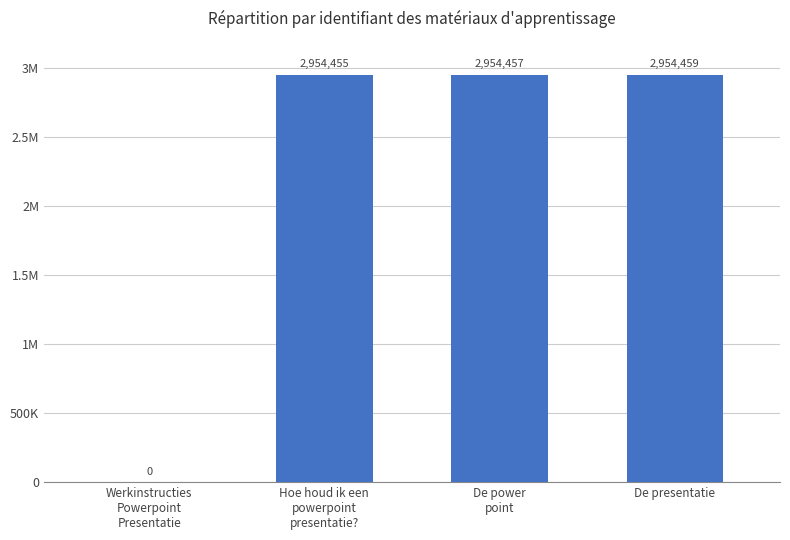

List the labels in order of value, smallest first.

Werkinstructies
Powerpoint
Presentatie, Hoe houd ik een
powerpoint
presentatie?, De power
point, De presentatie